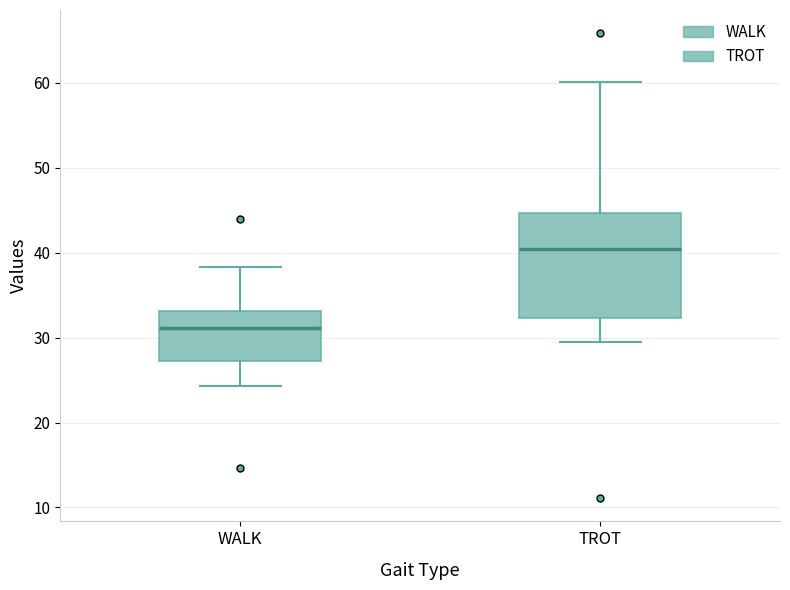

Where is the lower edge of the box for WALK on the y-axis? The values are not printed on the chart, so give them approximately, as read against the axis.

27